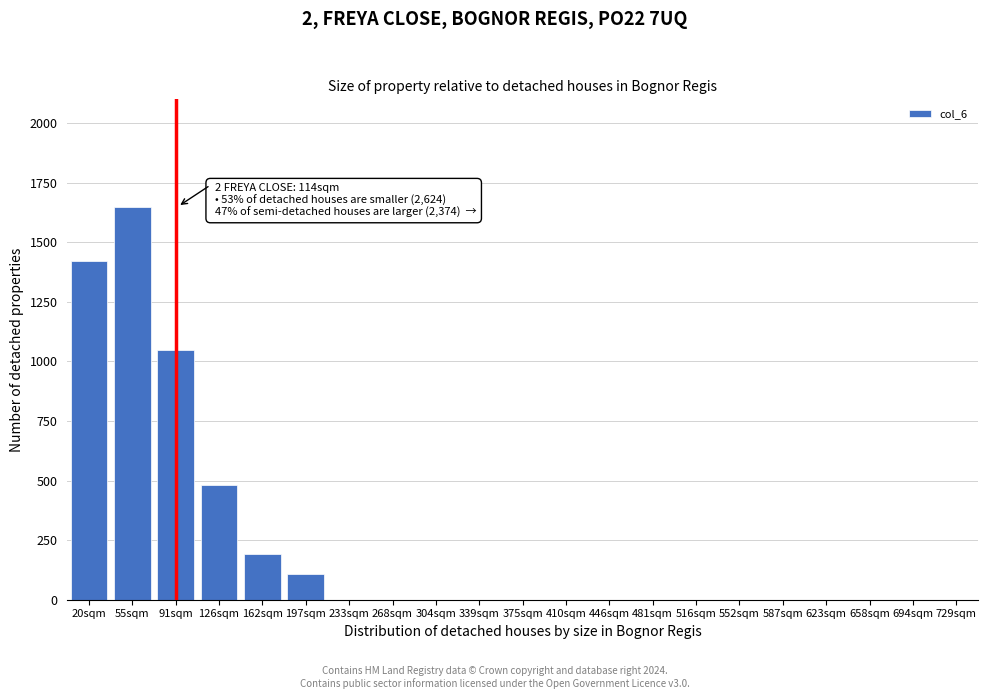

Reading left to right, list all the values displayed in this chart.

20sqm=1420	55sqm=1650	91sqm=1050	126sqm=480	162sqm=190	197sqm=110	233sqm=0	268sqm=0	304sqm=0	339sqm=0	375sqm=0	410sqm=0	446sqm=0	481sqm=0	516sqm=0	552sqm=0	587sqm=0	623sqm=0	658sqm=0	694sqm=0	729sqm=0